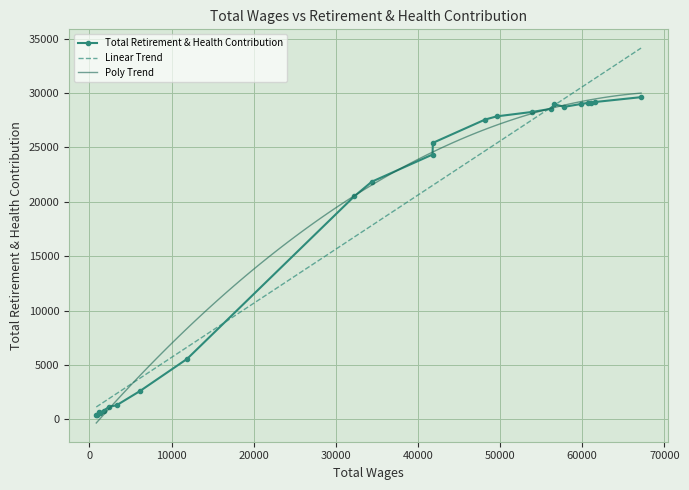

What is the highest value of the Poly Trend series?

30001.0